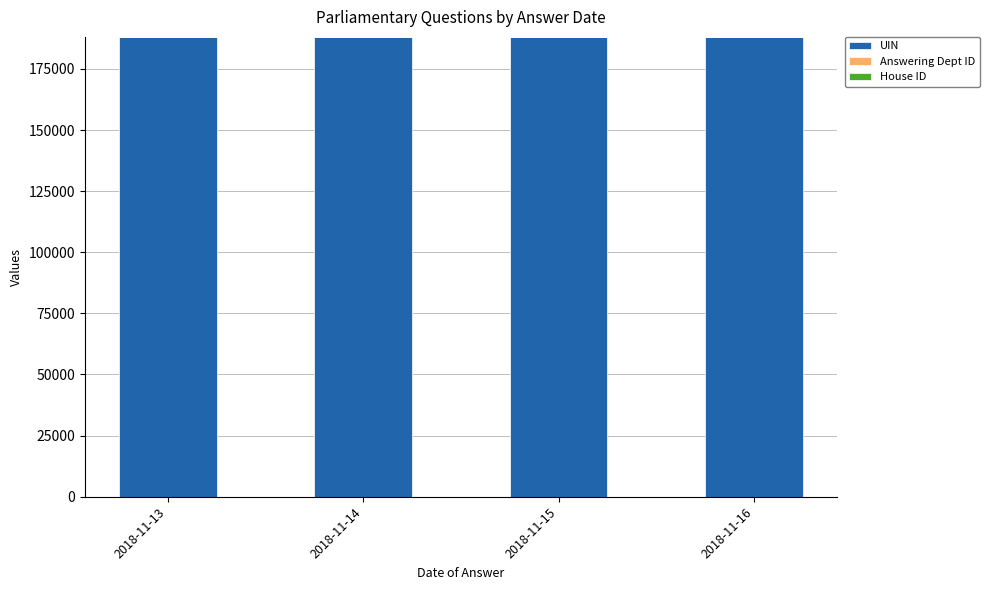

Are the bars horizontal?

No